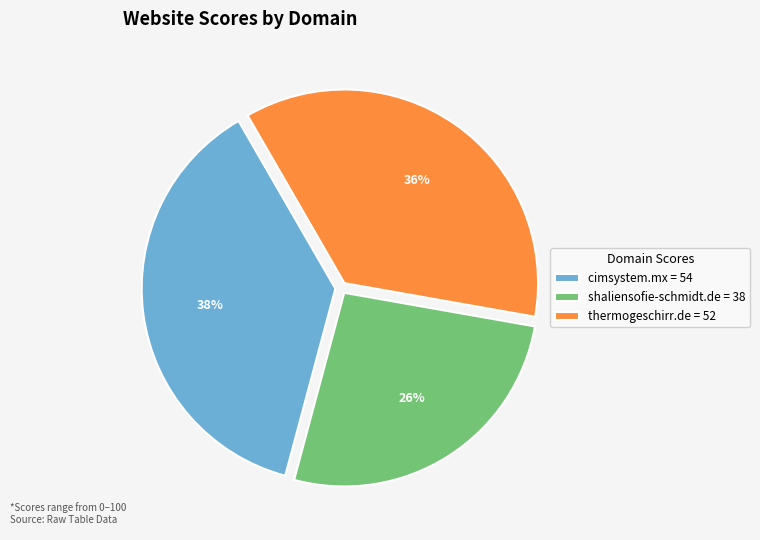

Approximately how many times larger is the value at shaliensofie-schmidt.de = 38 compared to cimsystem.mx = 54?

0.7